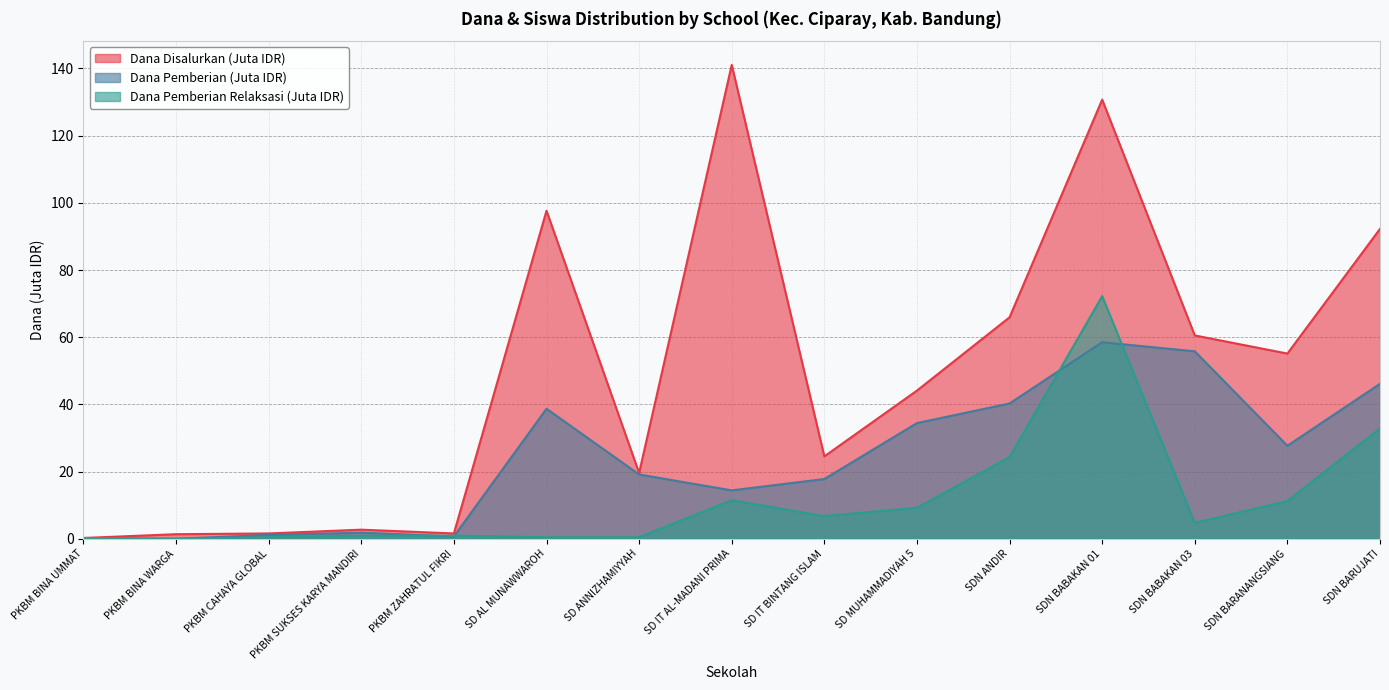

Is it true that Dana Disalurkan equals 122.6 at SDN BARUJATI?

False